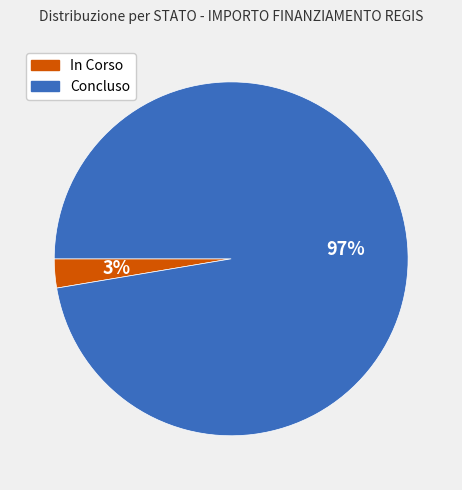

Which category has the biggest portion of the pie?

Concluso